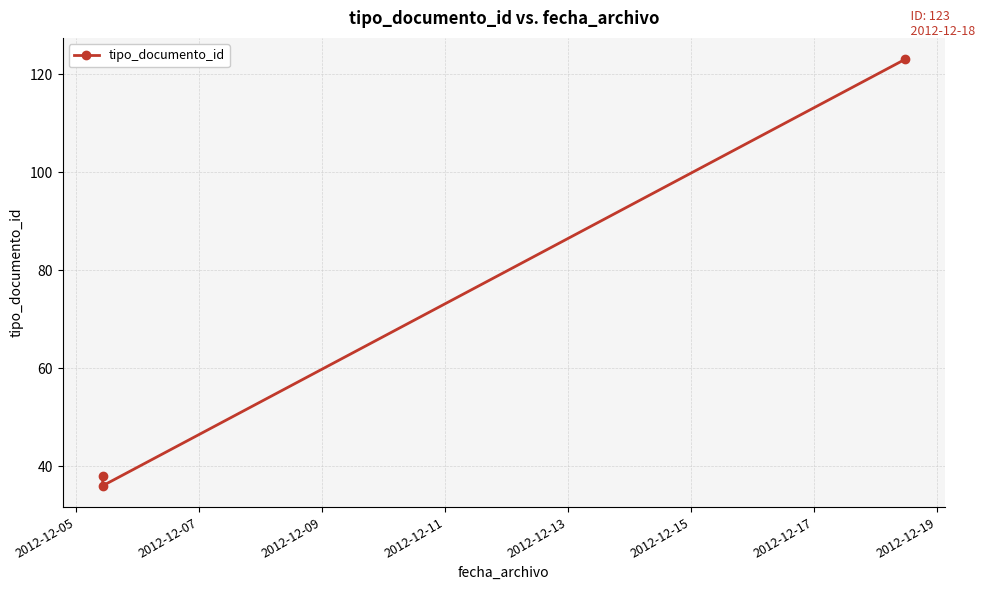

What is the value of the 3rd point from the left?

123